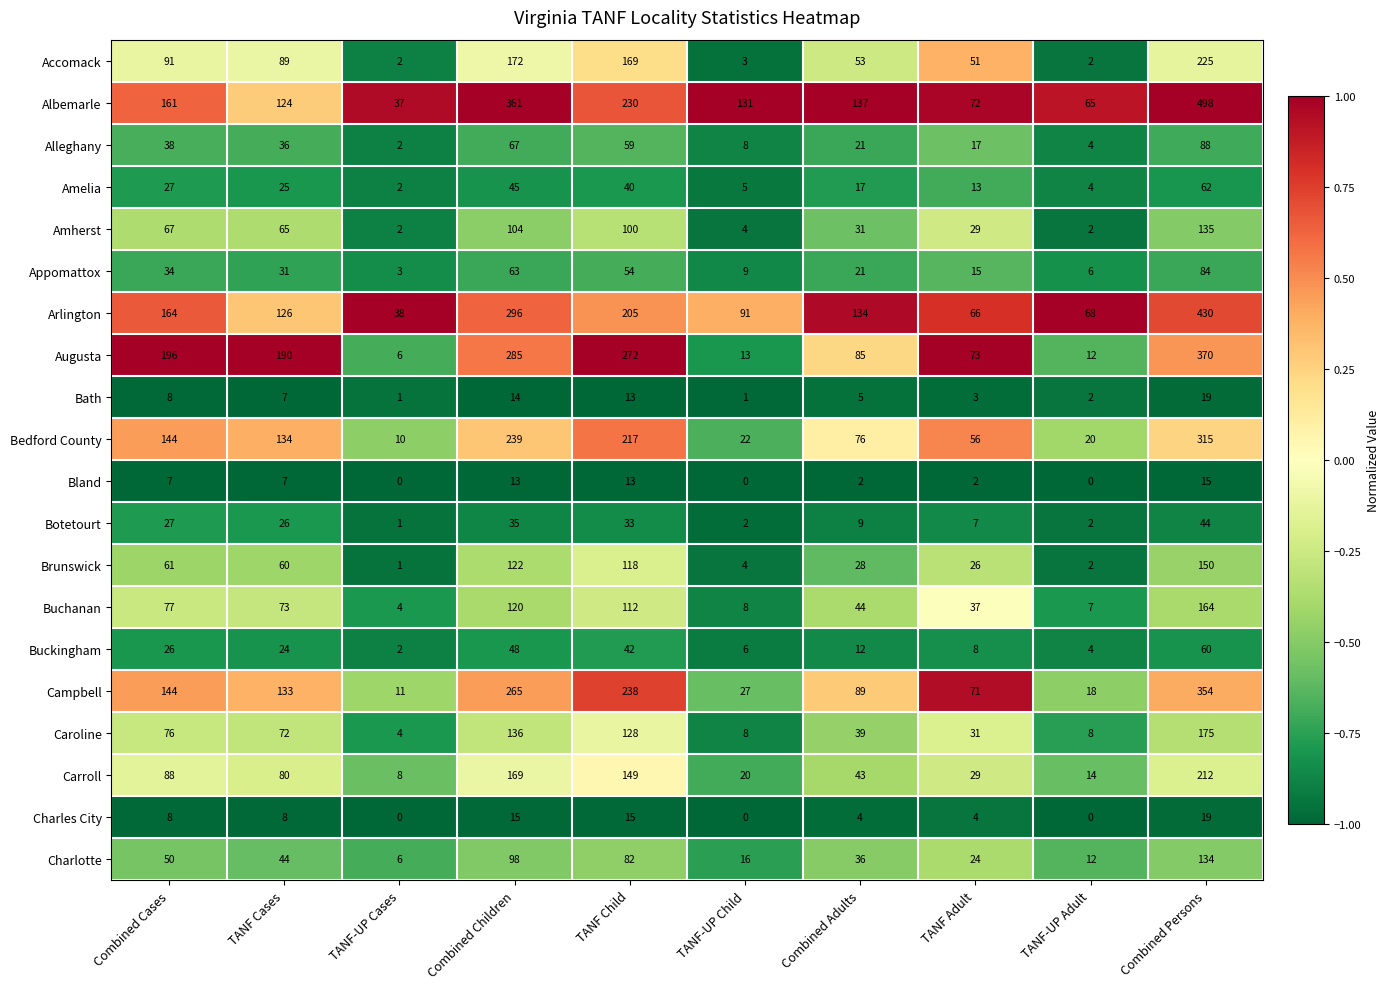

How many data points does each series have?

10